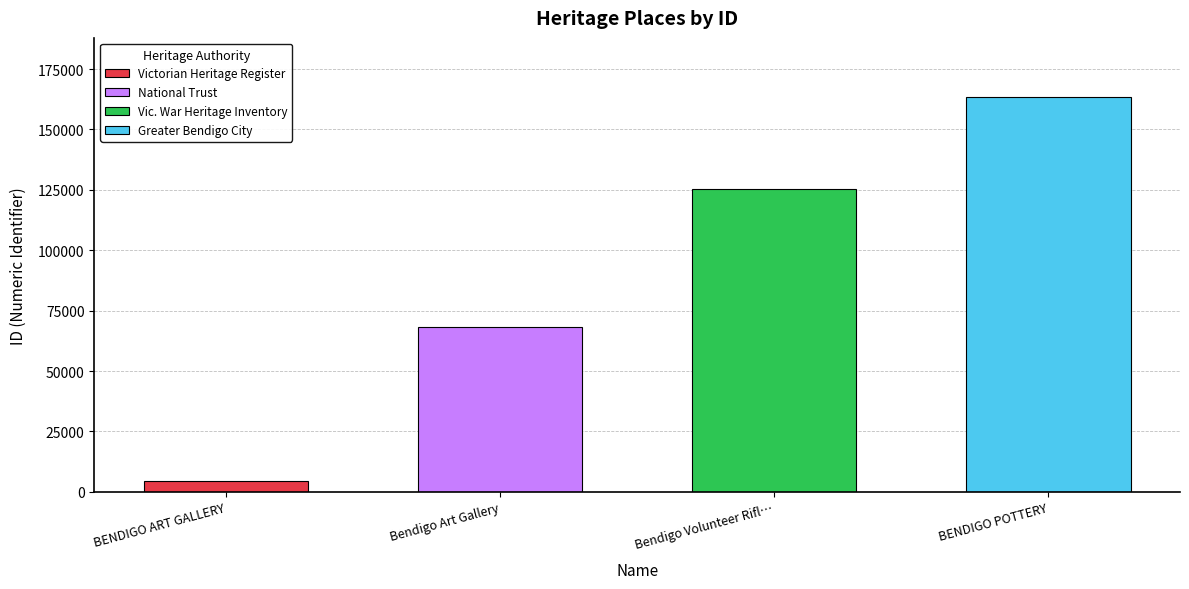

How many bars are there in total?

4